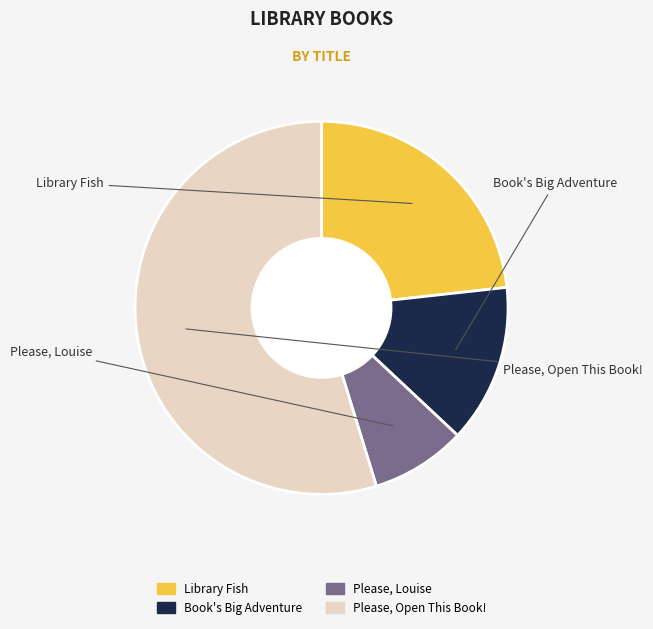

Which has a higher value, Please, Open This Book! or Please, Louise?

Please, Open This Book!